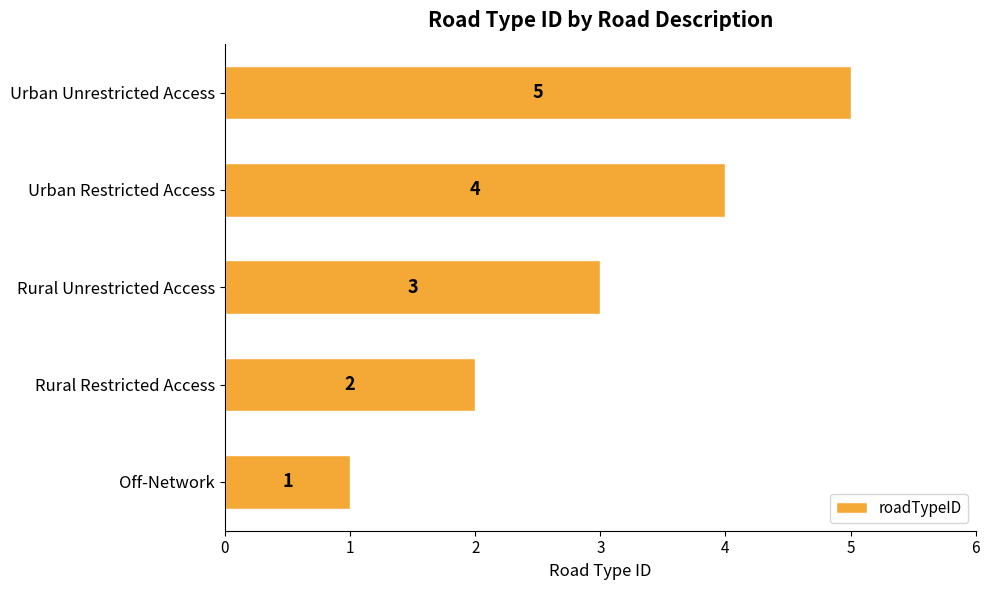

At which label is the value closest to 3?

Rural Unrestricted Access